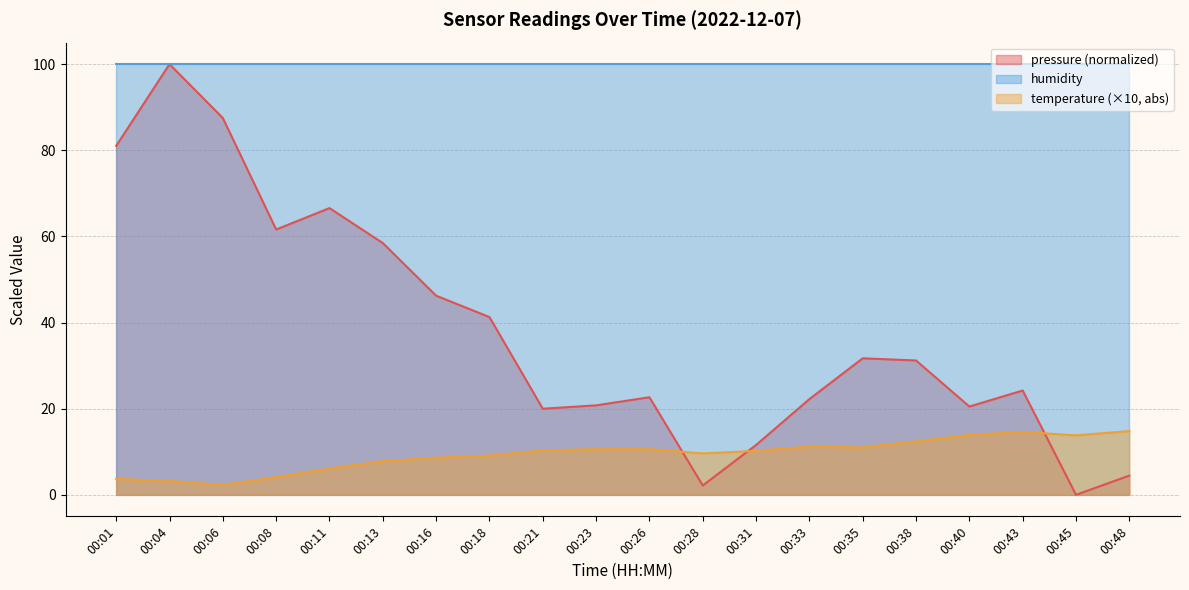

How many times do temperature and pressure cross each other?

3